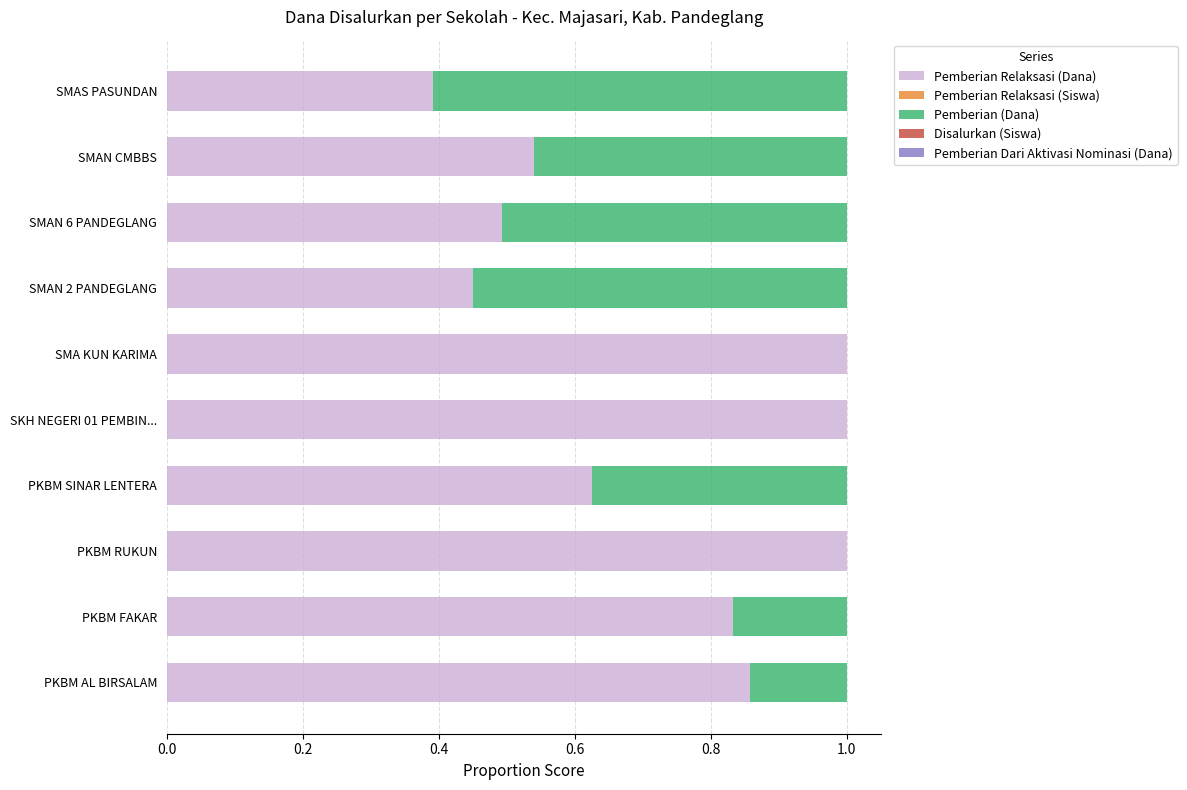

The value of Pemberian Relaksasi (Dana) at SMA KUN KARIMA is 1.0. True or false?

True